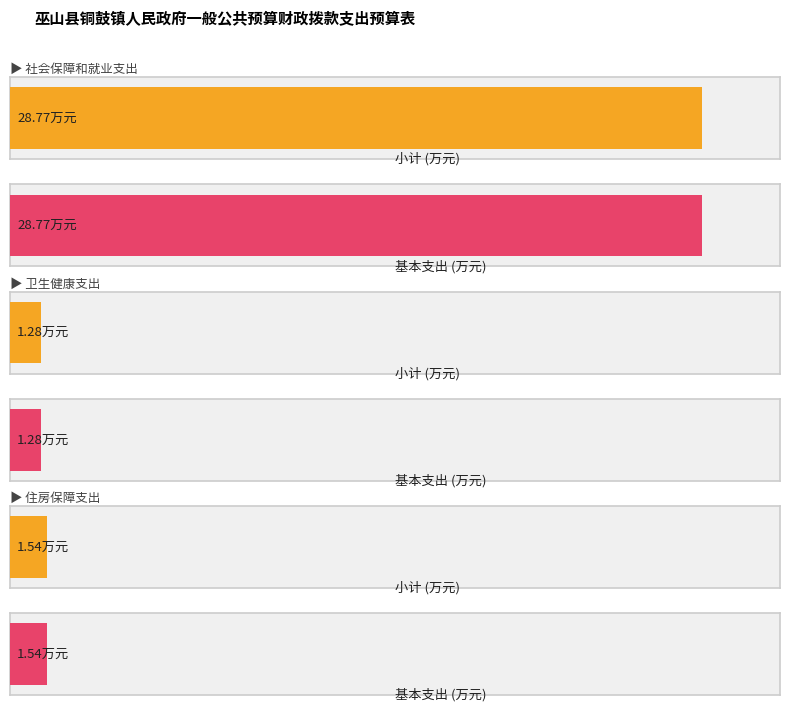

True or false: 基本支出 has a value of 1.3 at 卫生健康支出.

True